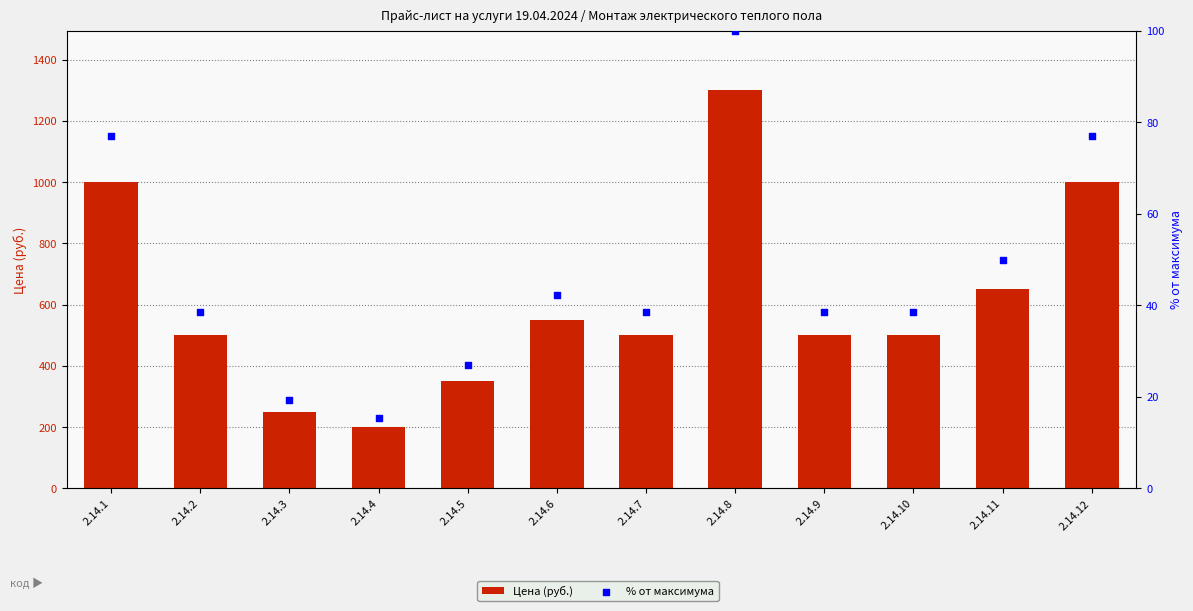

At which category is the sum across all series the highest?

2.14.8